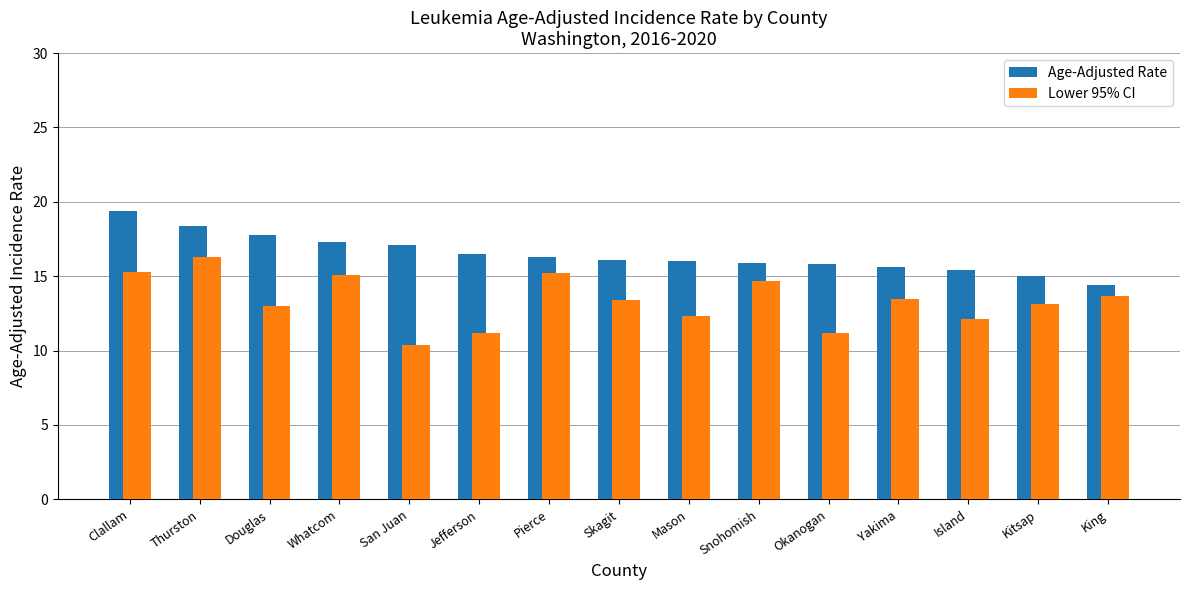

How many groups of bars are there?

15